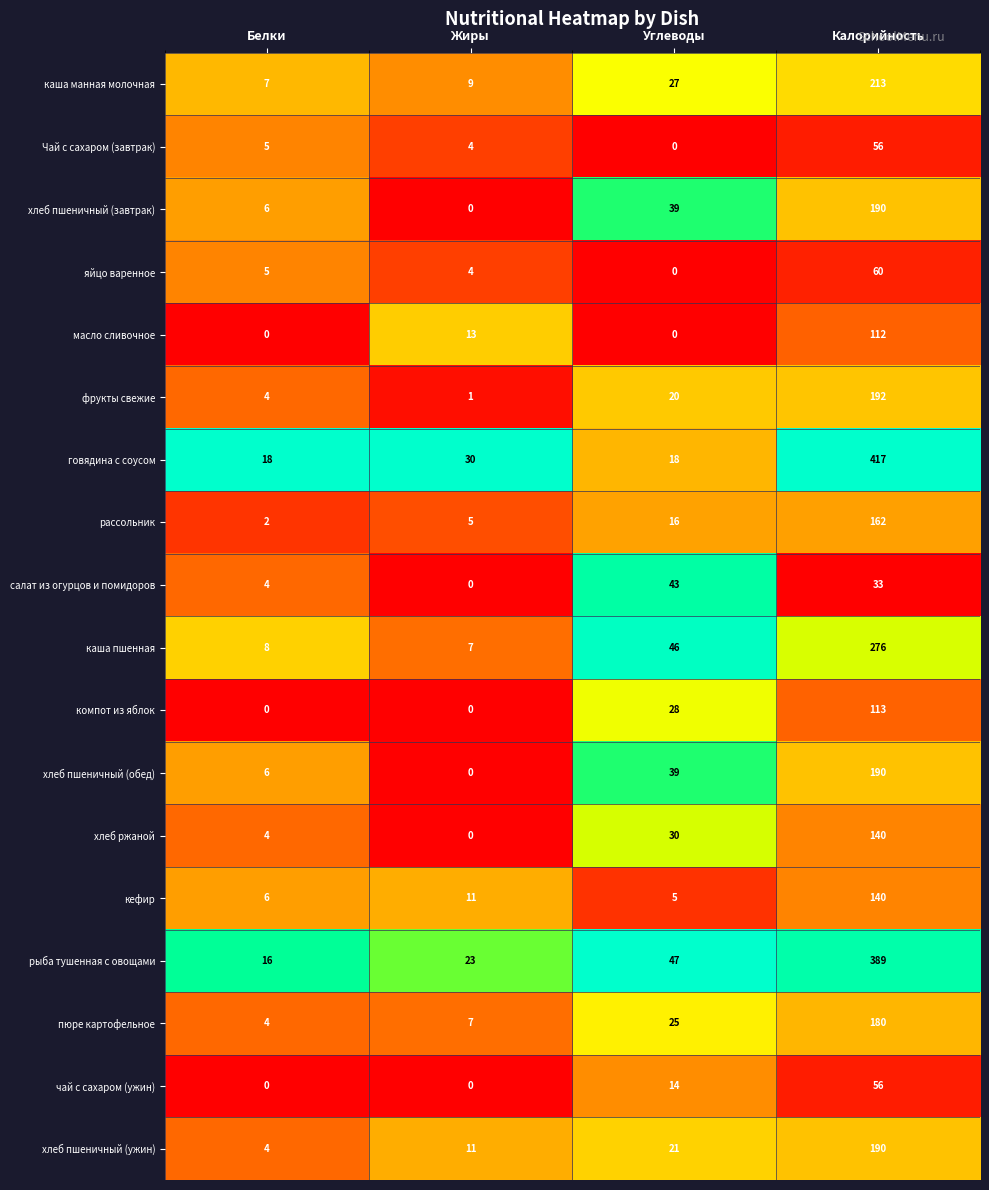

How many distinct data groups are displayed?

18